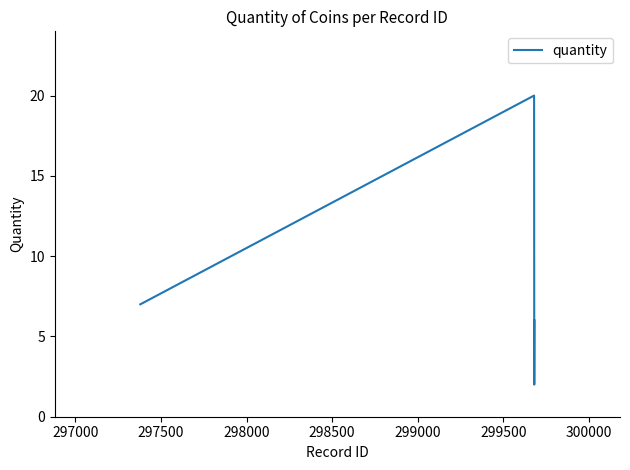

True or false: the data has more than 1 interior local peaks.

False